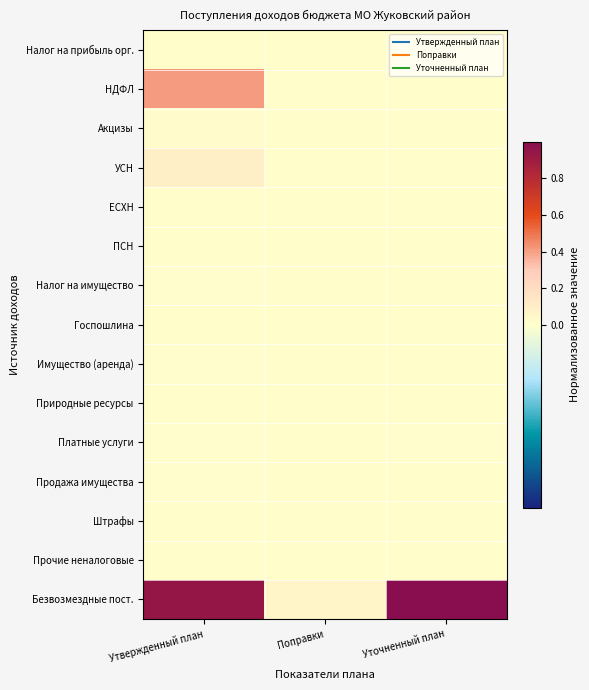

Reading left to right, transcribe all the data shown in this chart.

Налог на прибыль орг.: Утвержденный план=0.0	Поправки=0.0	Уточненный план=0.0
НДФЛ: Утвержденный план=0.4	Поправки=0.0	Уточненный план=0.0
Акцизы: Утвержденный план=0.0	Поправки=0.0	Уточненный план=0.0
УСН: Утвержденный план=0.1	Поправки=0.0	Уточненный план=0.0
ЕСХН: Утвержденный план=0.0	Поправки=0.0	Уточненный план=0.0
ПСН: Утвержденный план=0.0	Поправки=0.0	Уточненный план=0.0
Налог на имущество: Утвержденный план=0.0	Поправки=0.0	Уточненный план=0.0
Госпошлина: Утвержденный план=0.0	Поправки=0.0	Уточненный план=0.0
Имущество (аренда): Утвержденный план=0.0	Поправки=0.0	Уточненный план=0.0
Природные ресурсы: Утвержденный план=0.0	Поправки=0.0	Уточненный план=0.0
Платные услуги: Утвержденный план=0.0	Поправки=0.0	Уточненный план=0.0
Продажа имущества: Утвержденный план=0.0	Поправки=0.0	Уточненный план=0.0
Штрафы: Утвержденный план=0.0	Поправки=0.0	Уточненный план=0.0
Прочие неналоговые: Утвержденный план=0.0	Поправки=0.0	Уточненный план=0.0
Безвозмездные пост.: Утвержденный план=0.9	Поправки=0.1	Уточненный план=1.0